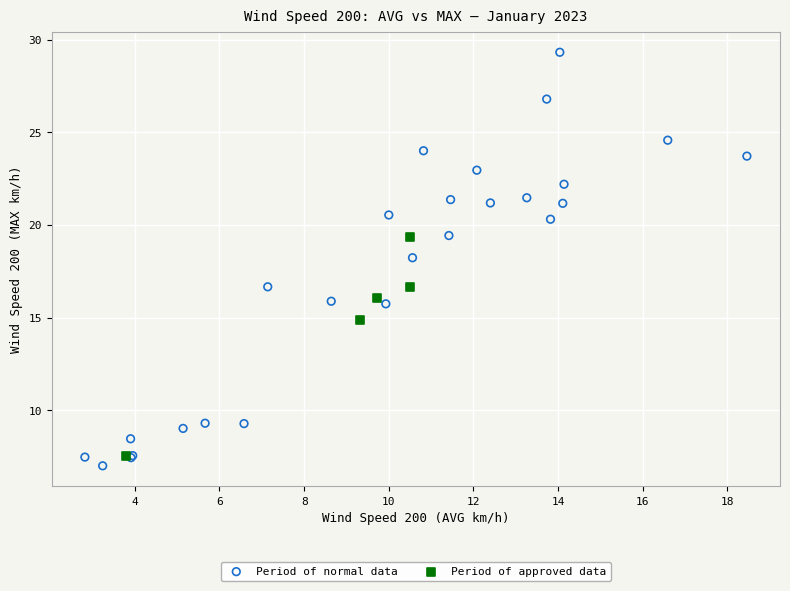

Which series has the largest Y range (max minus min)?

Period of normal data